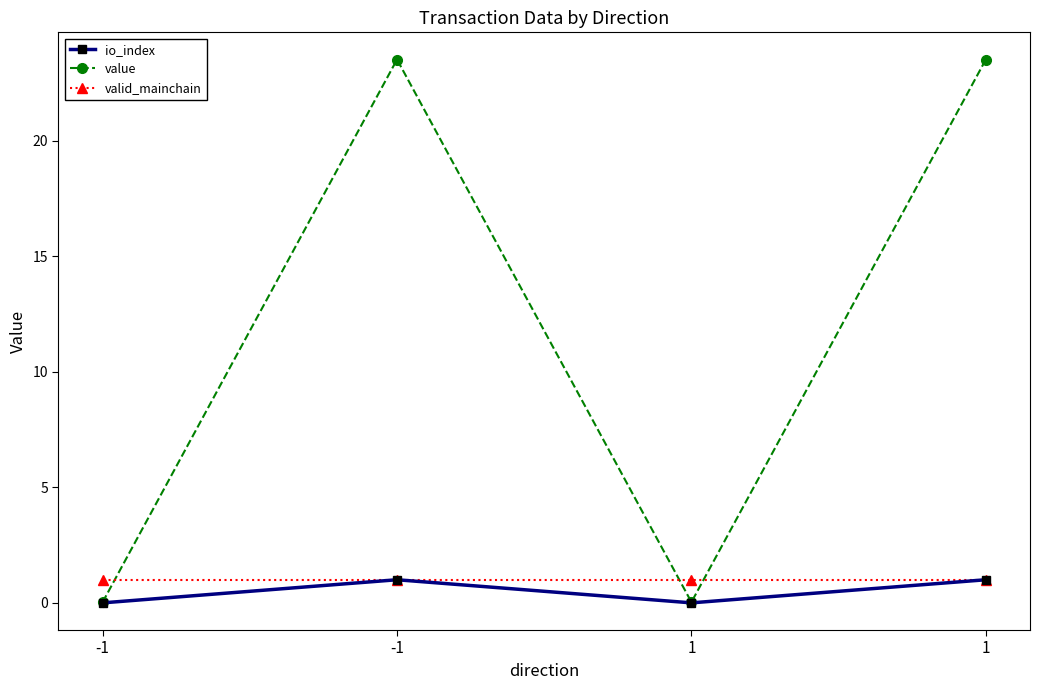

At which label does valid_mainchain reach its minimum?

-1